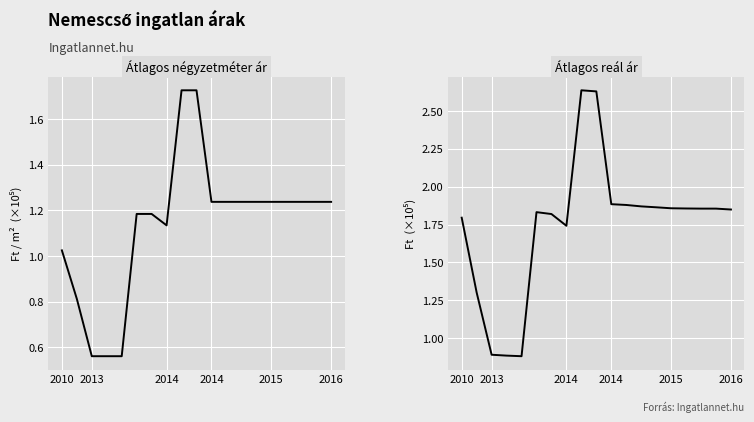

Is it true that Atlagos real ar equals 3.1 at 12?

False